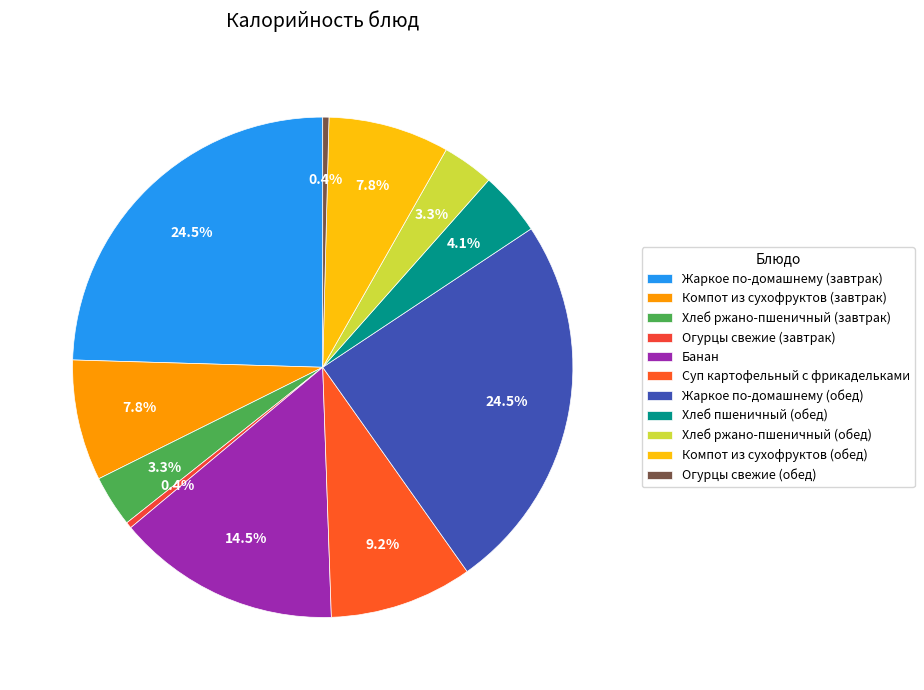

What is the ratio of the value at Компот из сухофруктов (завтрак) to the value at Огурцы свежие (обед)?

19.6